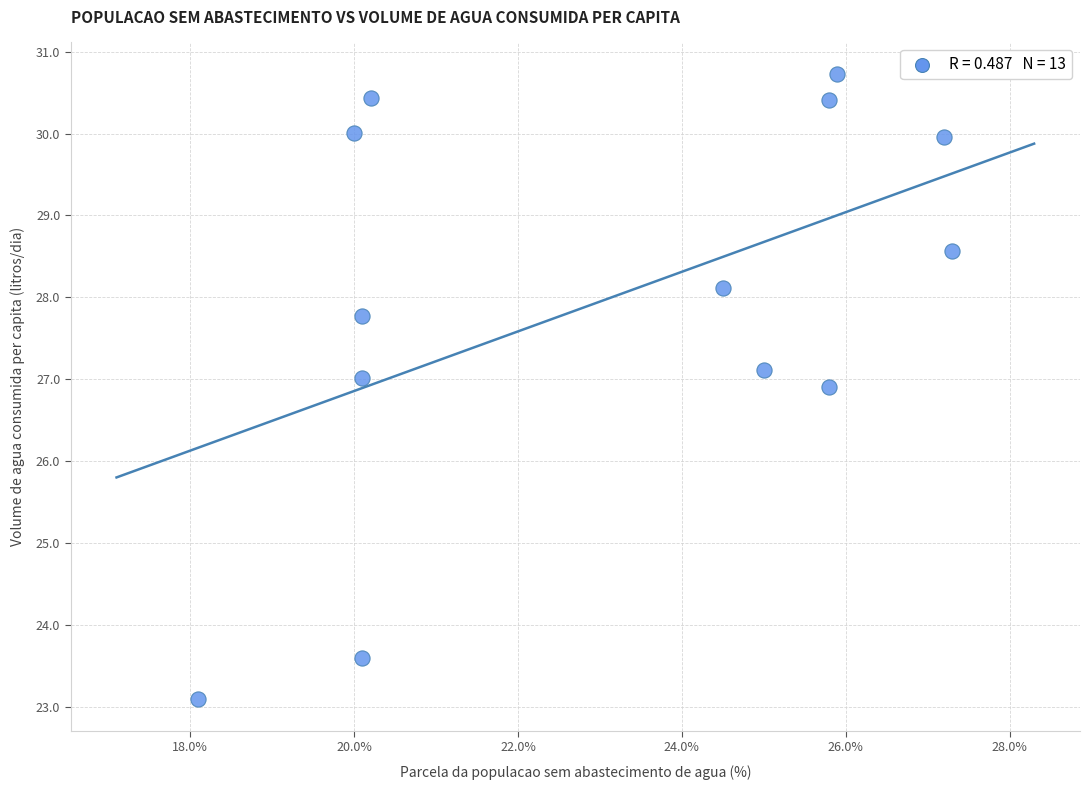

What is the range of Y values (max minus min)?

7.6